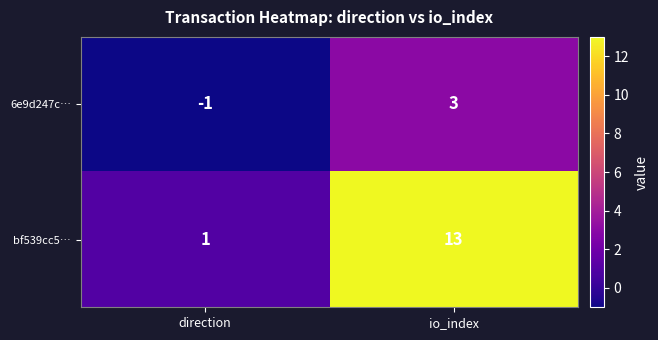

Which series has the largest total across all categories?

bf539cc5…